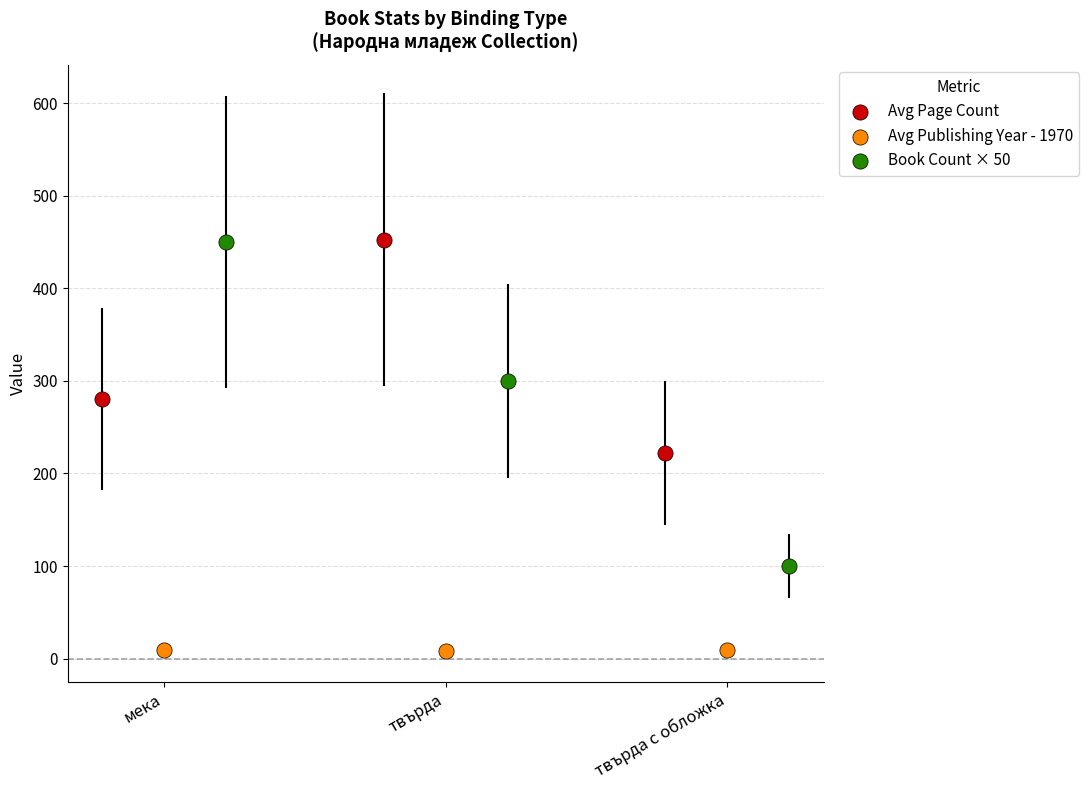

Which series reaches the minimum Y coordinate?

Avg Publishing Year - 1970